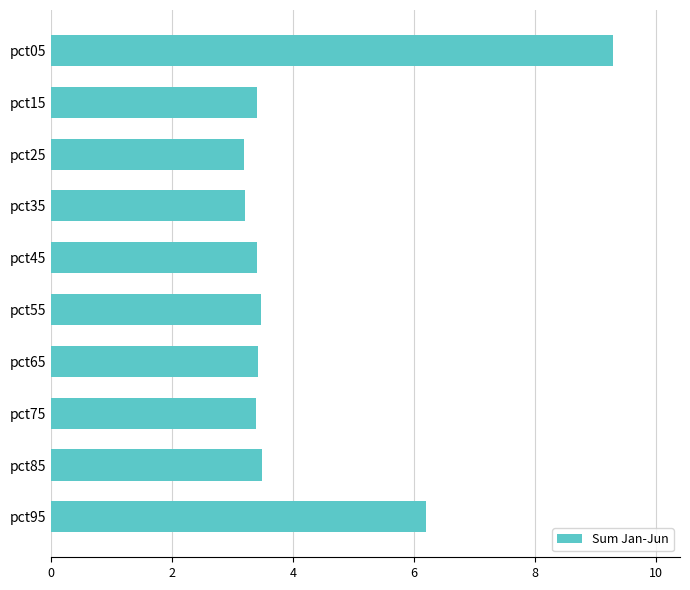

Where is the data nearest to the value 6?

pct95